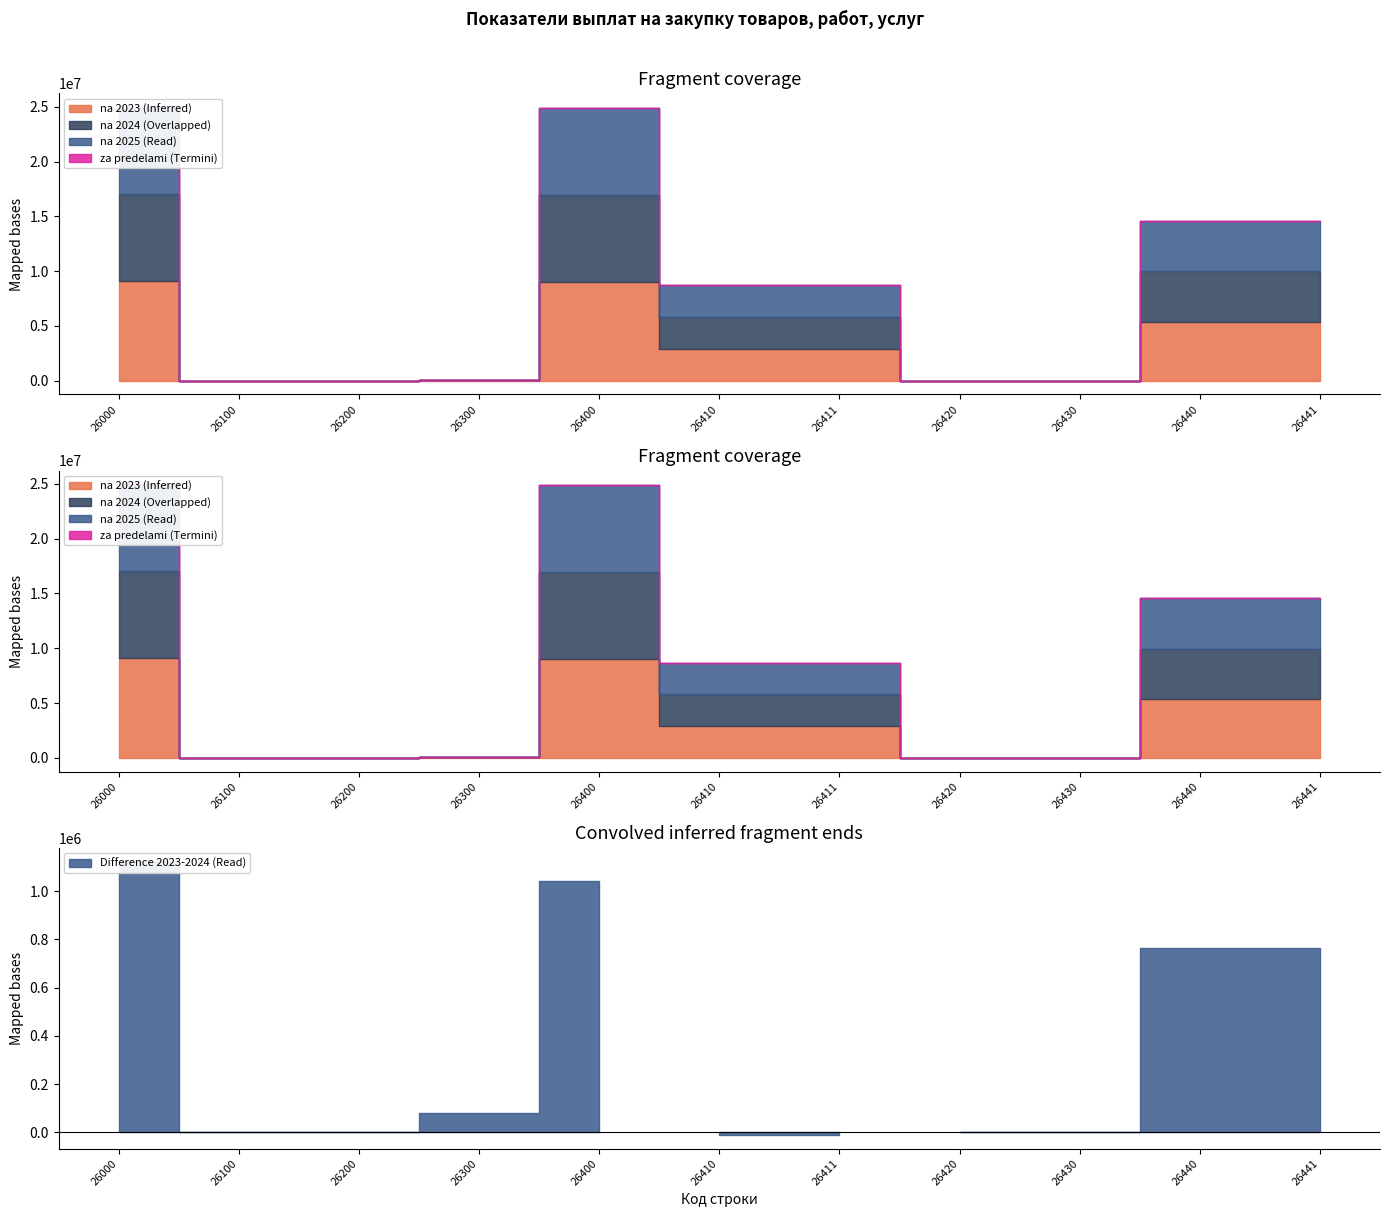

What is the difference between the na_2025 values at 26100 and 26440?

4602000.0